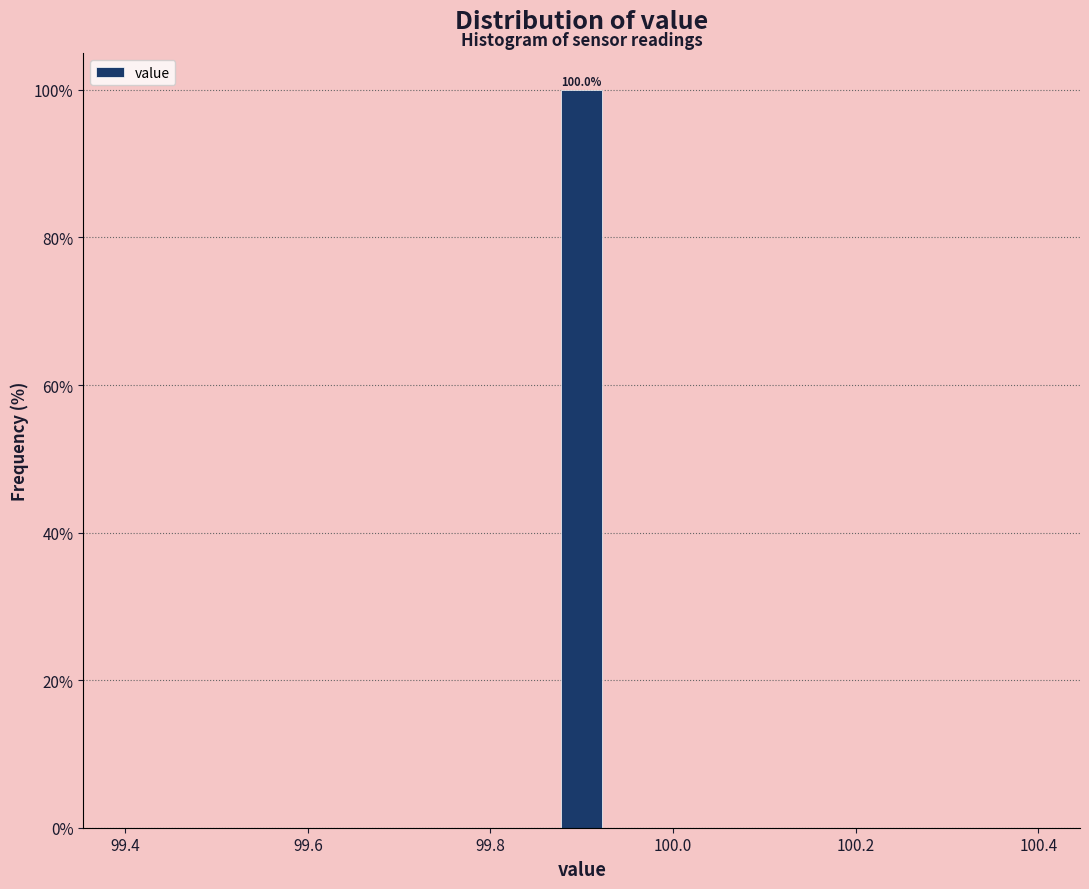

Read against the x-axis, roughly where is the centre of the tallest bar?

99.90